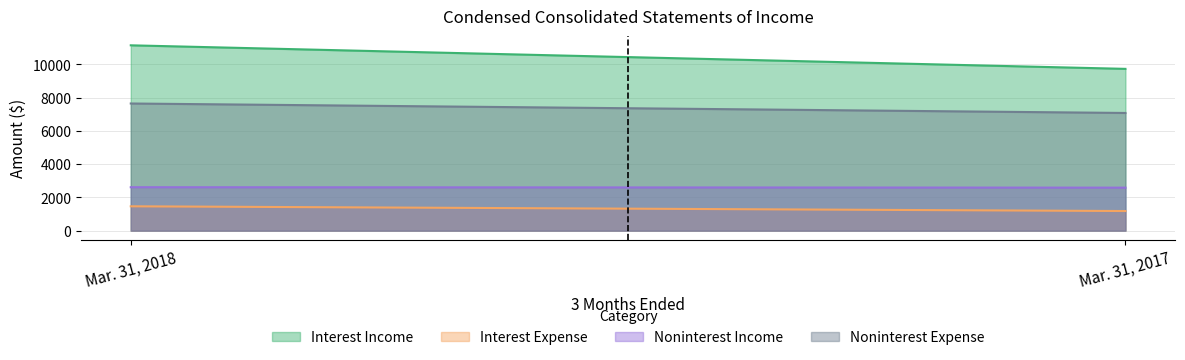

Reading left to right, transcribe all the data shown in this chart.

Interest Income: Mar. 31, 2018=11136	Mar. 31, 2017=9721
Interest Expense: Mar. 31, 2018=1463	Mar. 31, 2017=1179
Noninterest Income: Mar. 31, 2018=2610	Mar. 31, 2017=2584
Noninterest Expense: Mar. 31, 2018=7640	Mar. 31, 2017=7071